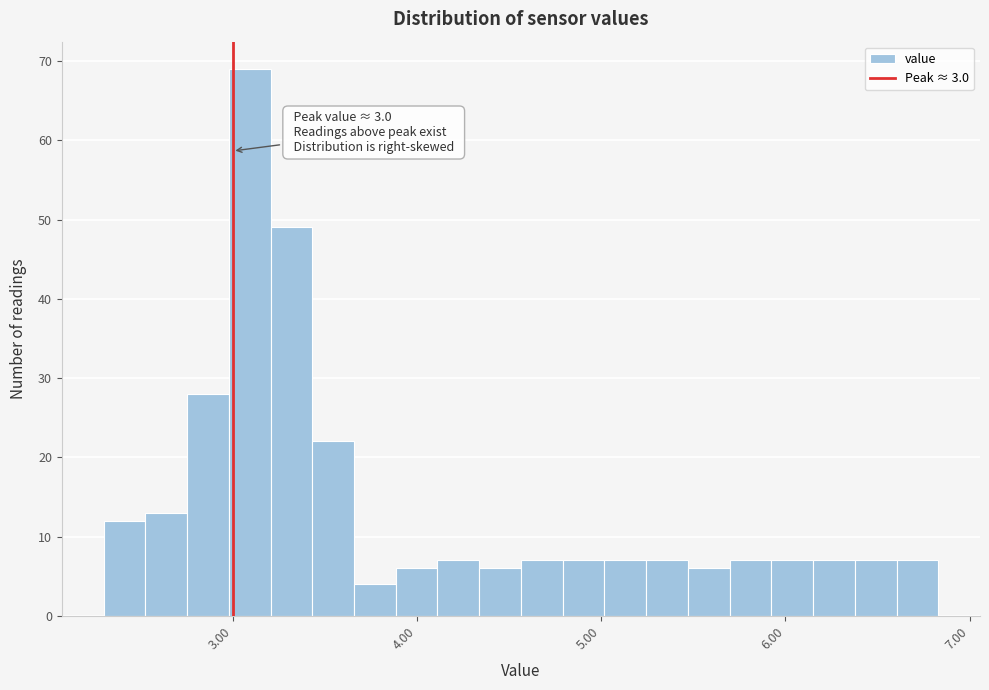

Read against the x-axis, roughly where is the centre of the tallest bar?

3.1